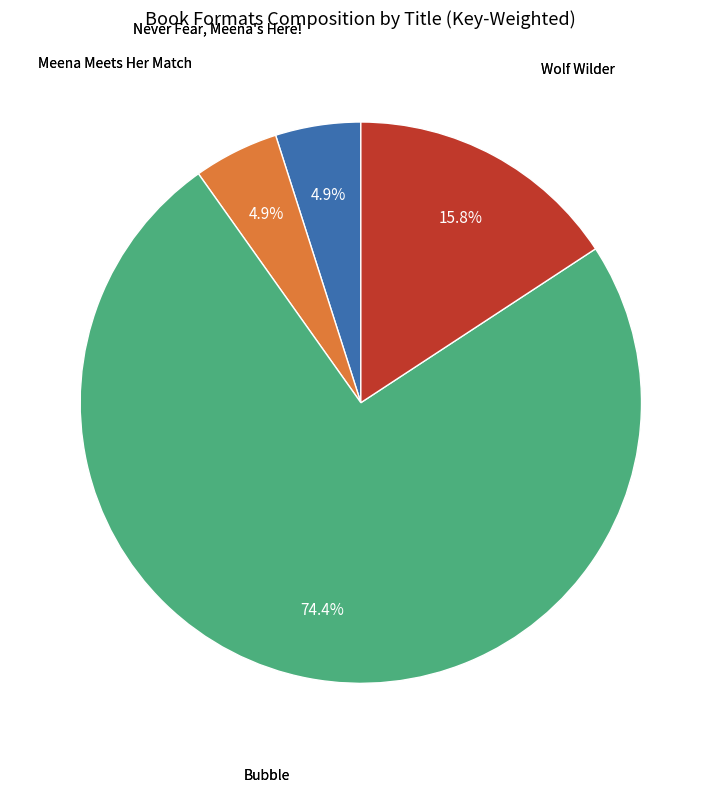

Does any single category account for the majority?

Yes